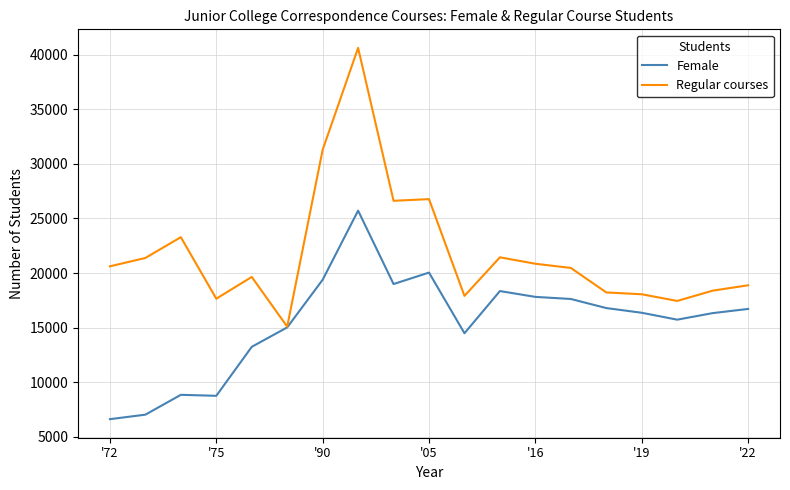

What is the difference between the second highest and minimum values in the Female series?

13429